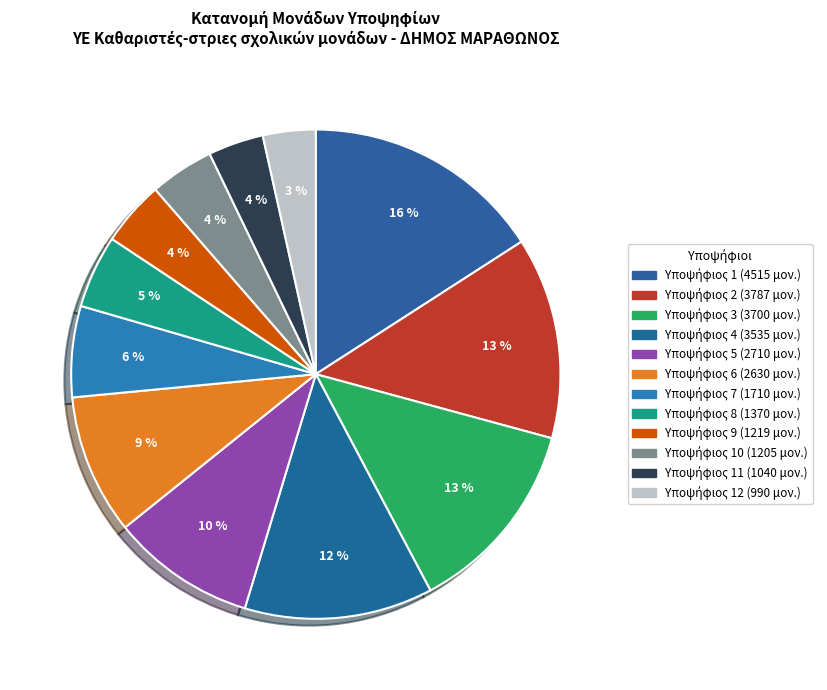

How many slices are in this pie chart?

12